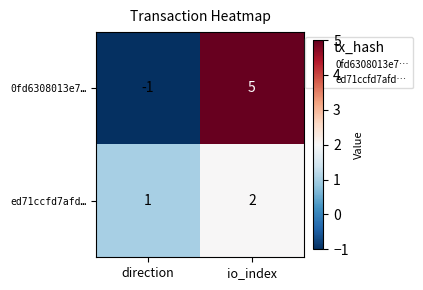

Which series has the largest range (max minus min)?

0fd6308013e7…